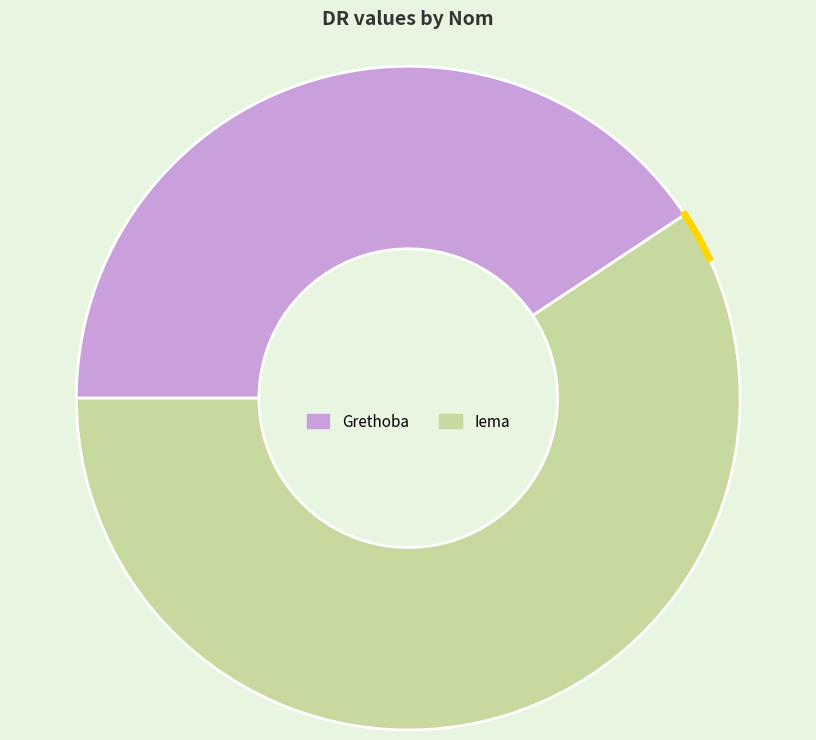

Count the number of slices in the pie.

2